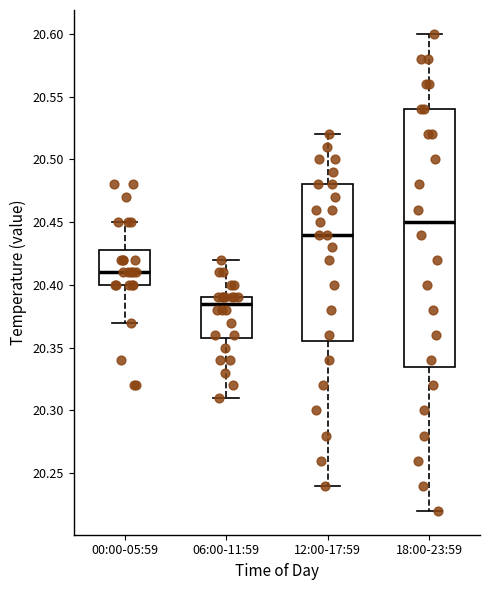

Reading left to right, transcribe this box plot: for each box, give where its median line is, the range the box spans, and where its two whiskers end, as read against the y-axis. The values are not printed on the chart, so give them approximately, as read against the axis.

00:00-05:59: median 20.410, box 20.400 to 20.430, whiskers 20.370 to 20.450
06:00-11:59: median 20.385, box 20.360 to 20.390, whiskers 20.310 to 20.420
12:00-17:59: median 20.440, box 20.355 to 20.480, whiskers 20.240 to 20.520
18:00-23:59: median 20.450, box 20.335 to 20.540, whiskers 20.220 to 20.600